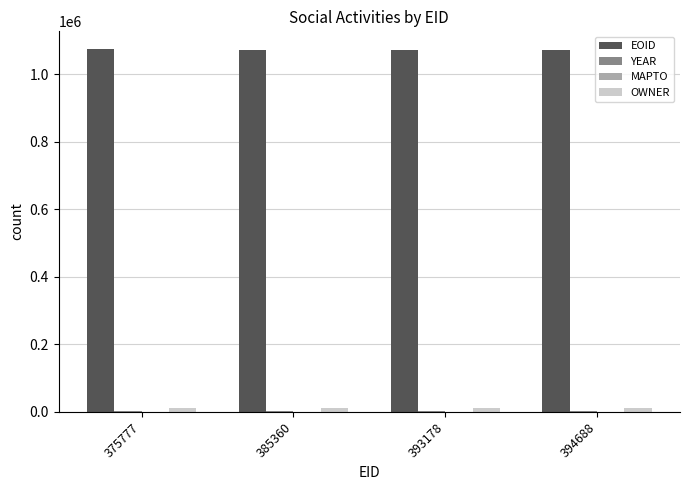

What is the highest value of the EOID series?

1073309